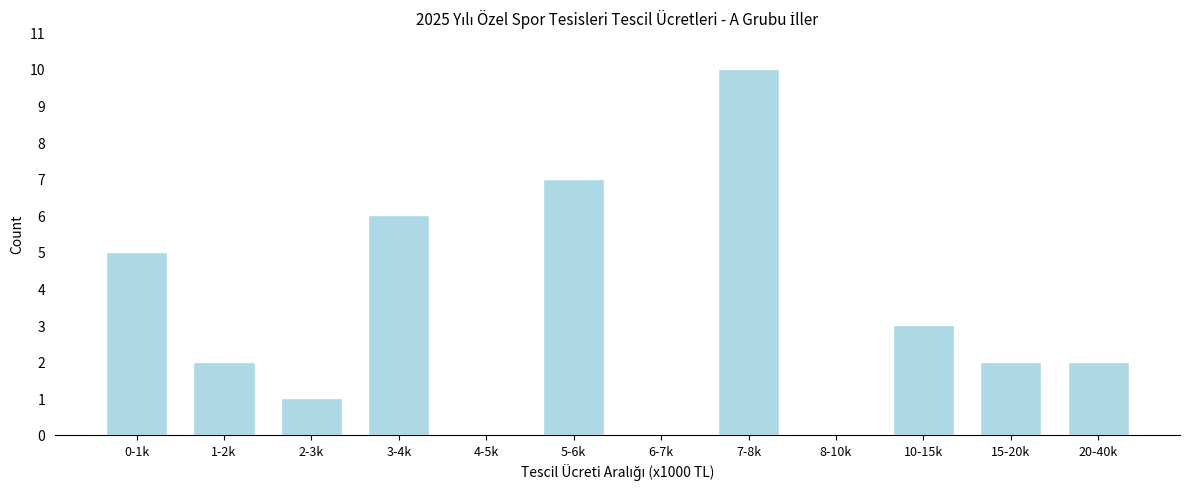

Reading left to right, transcribe all the data shown in this chart.

0-1k=5	1-2k=2	2-3k=1	3-4k=6	4-5k=0	5-6k=7	6-7k=0	7-8k=10	8-10k=0	10-15k=3	15-20k=2	20-40k=2